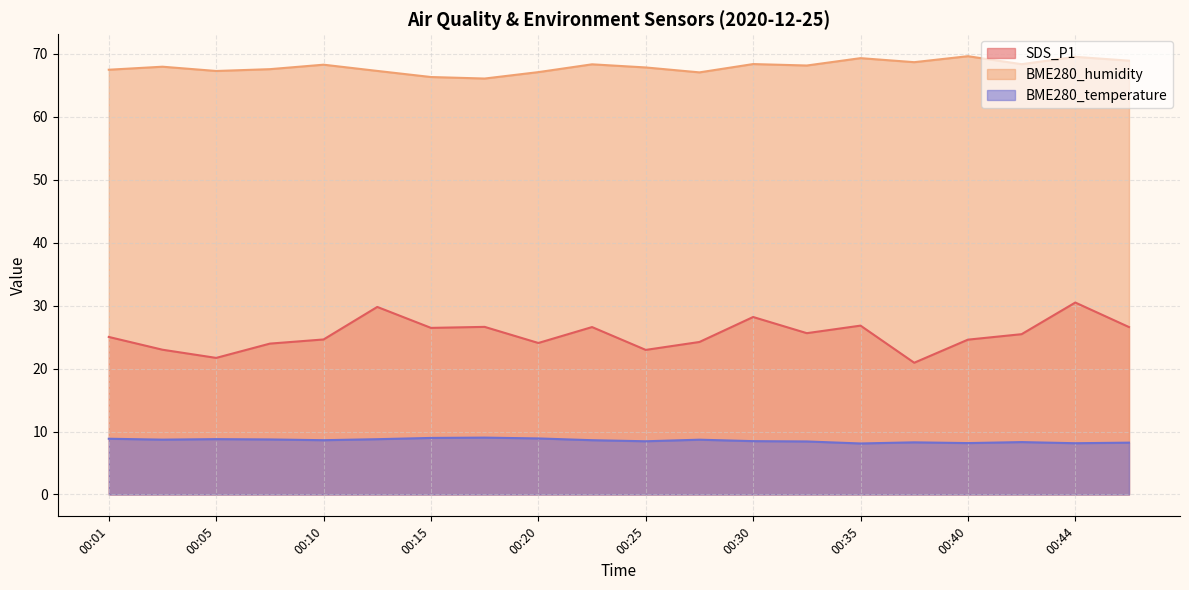

What is the total value across all series at 00:13?

105.9